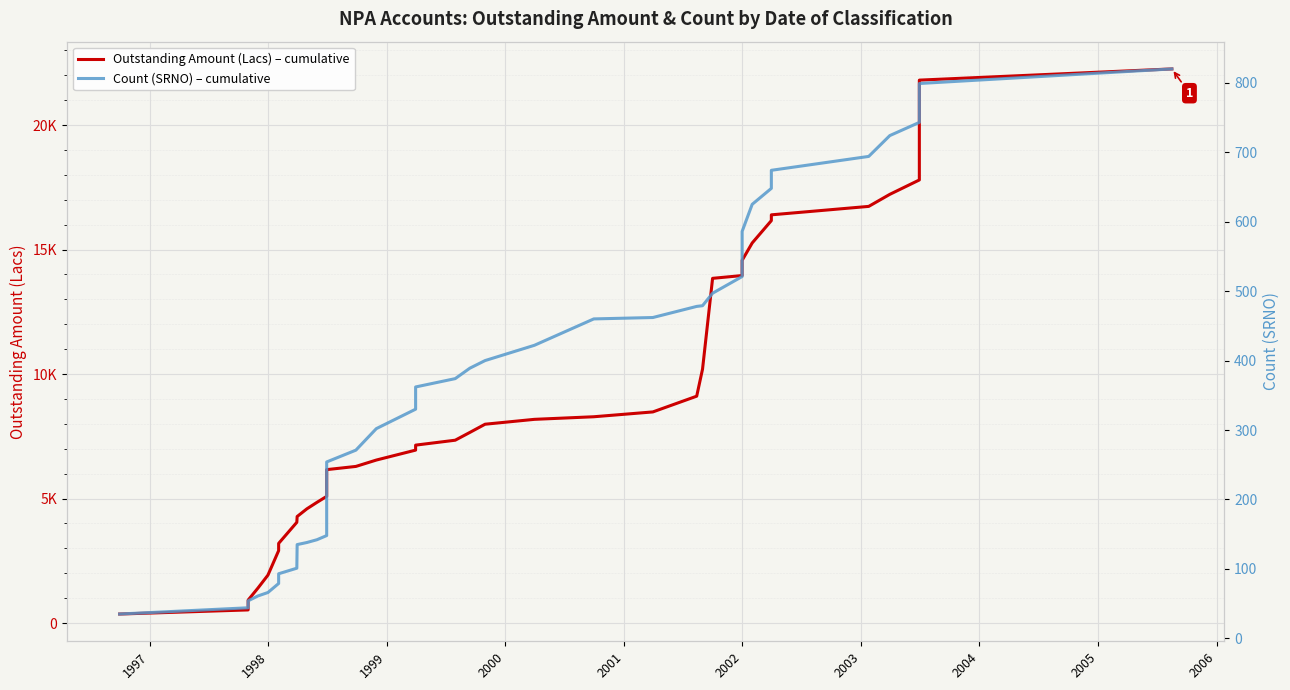

What is the sum of all Outstanding Amount (Lacs) – cumulative values?

366334.4